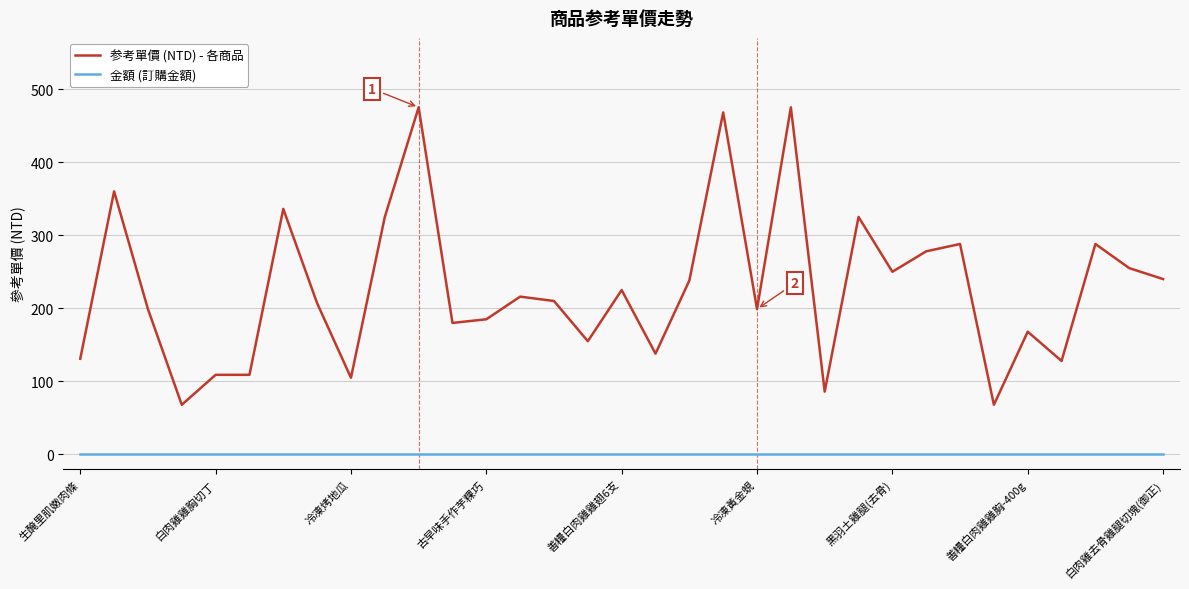

What is the greatest value displayed?

475